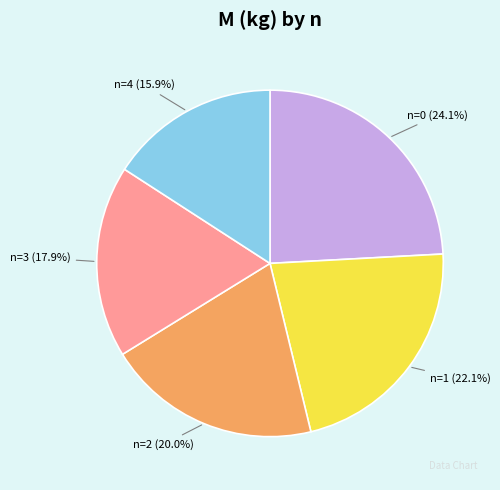

Does n=0 (24.1%) account for over 50% of the chart?

No